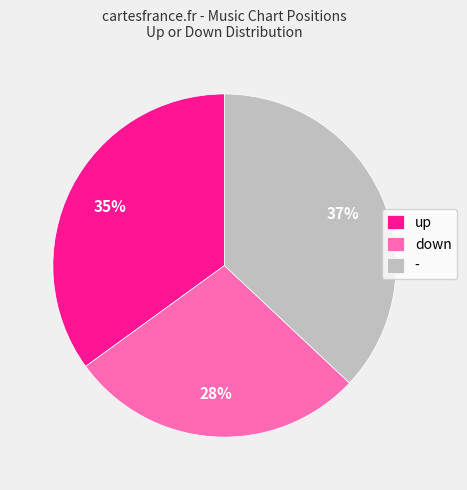

What is the ratio of the value at up to the value at -?

0.9